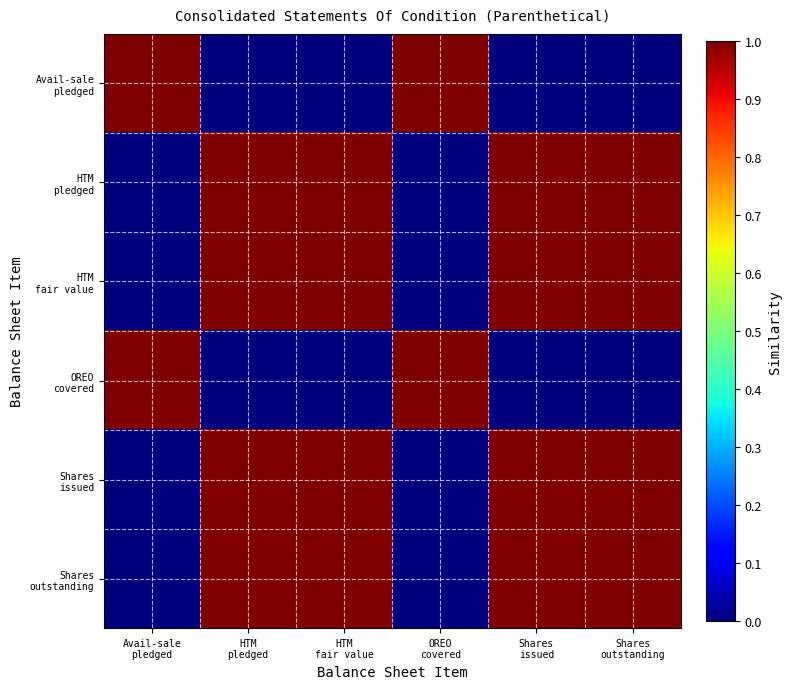

At how many categories does at least one series exceed 0?

6